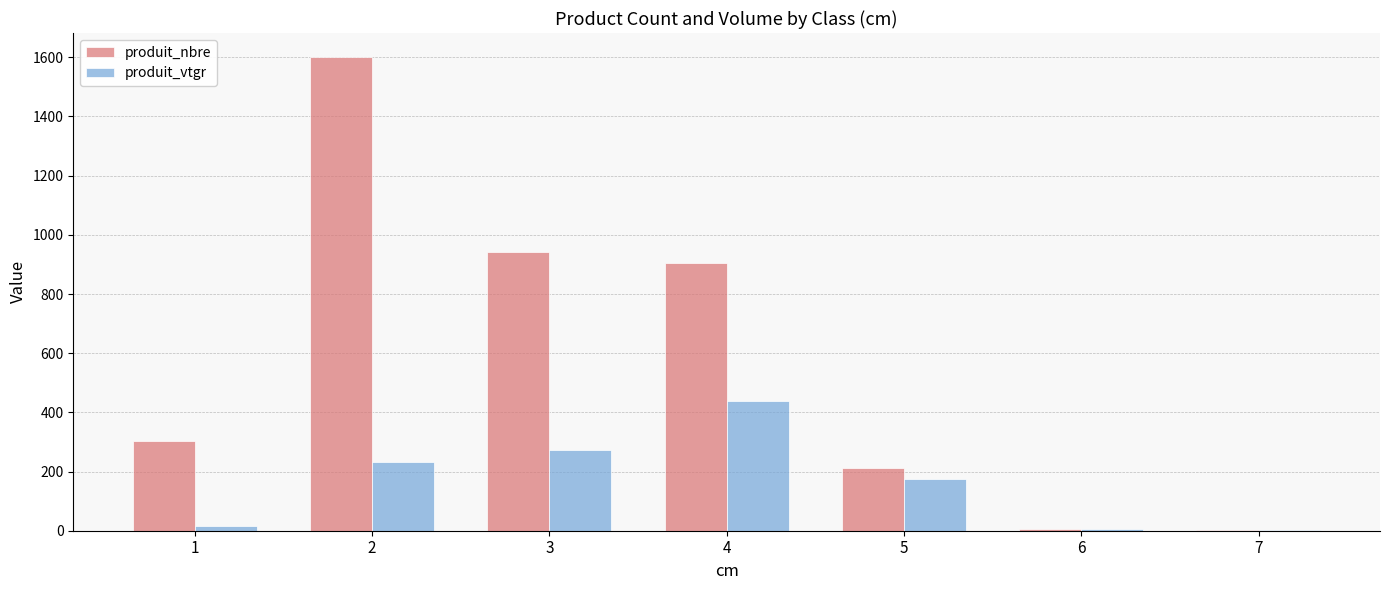

What is the sum of all produit_nbre values?

3967.0